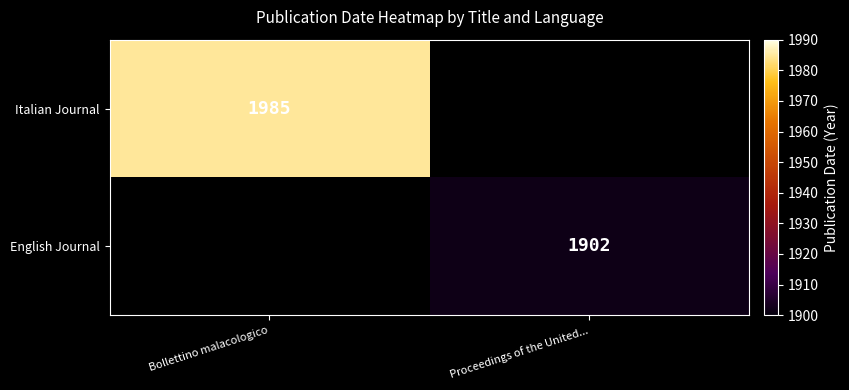

Is the value of English Journal at Proceedings of the United... greater than the value of Italian Journal at Bollettino malacologico?

No